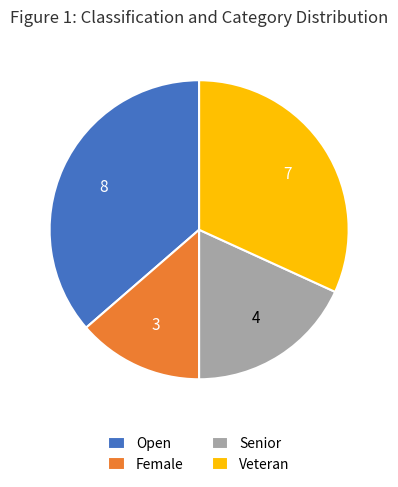

What is the smallest slice in the pie chart?

Female